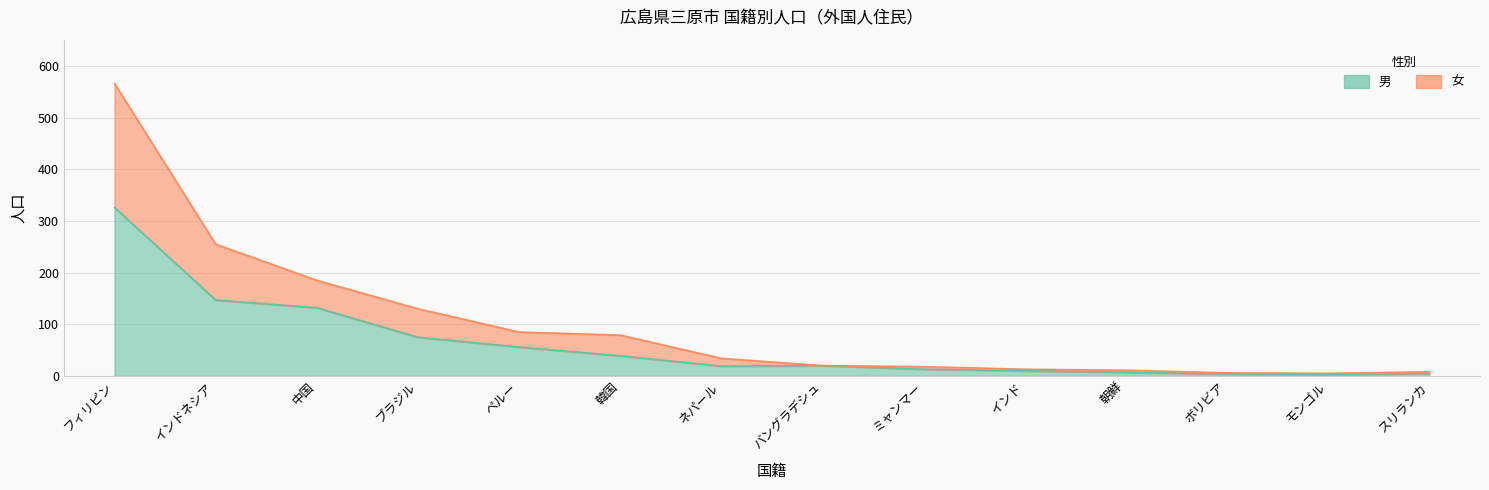

True or false: 男 and 女 cross at least once.

False